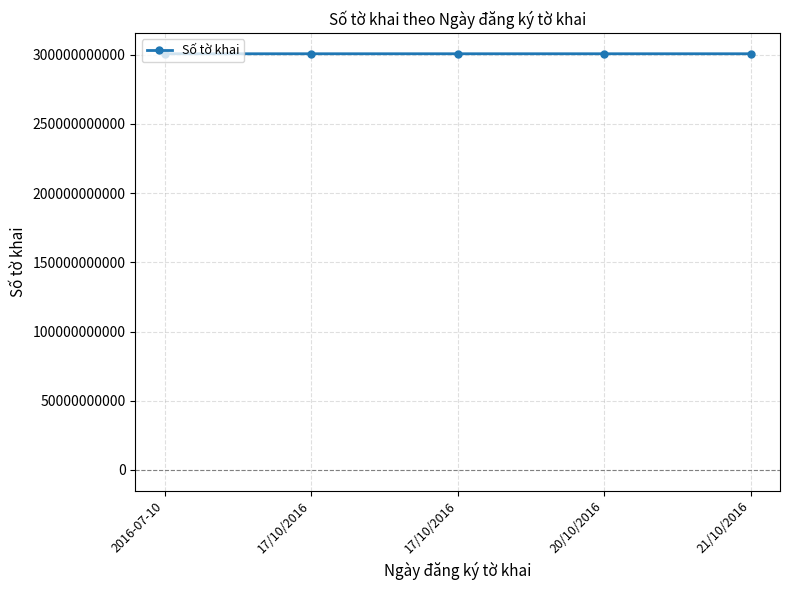

Rank the categories by value from highest to lowest.

21/10/2016, 20/10/2016, 2016-07-10, 17/10/2016, 17/10/2016